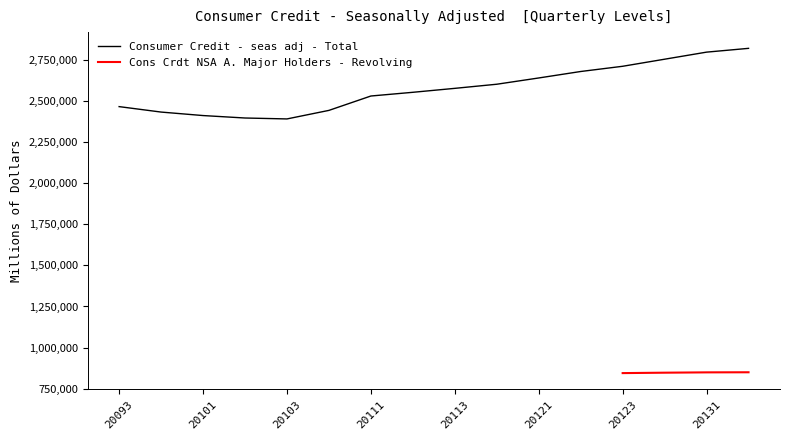

How many values in the Consumer Credit - seas adj - Total series are below 2576657?

8